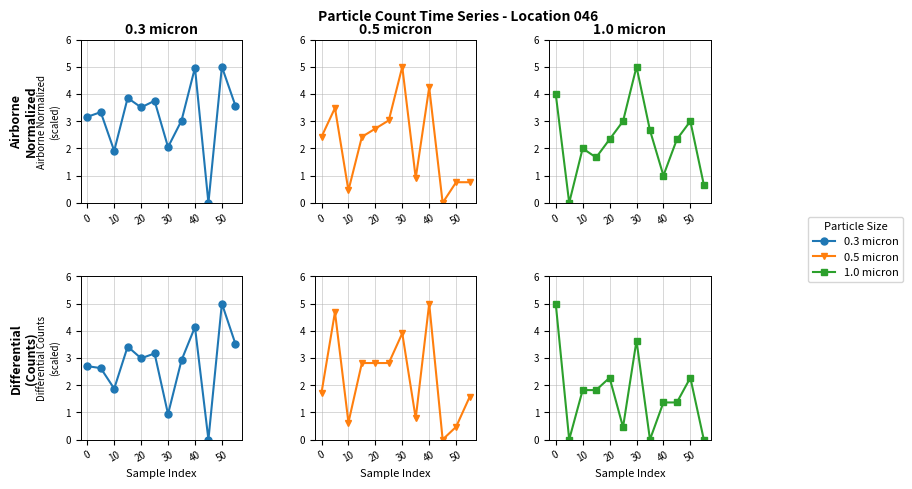

How many lines are shown in the chart?

3